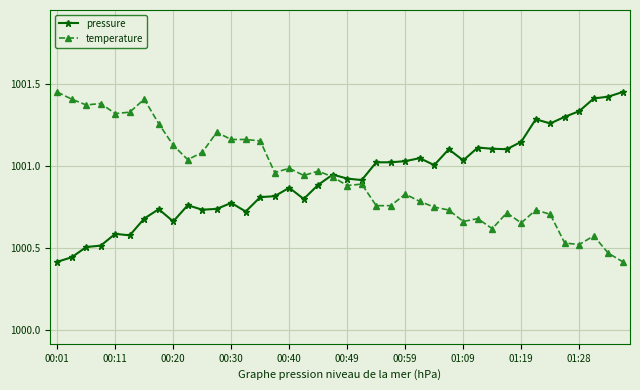

True or false: temperature has more than 2 interior local peaks.

True